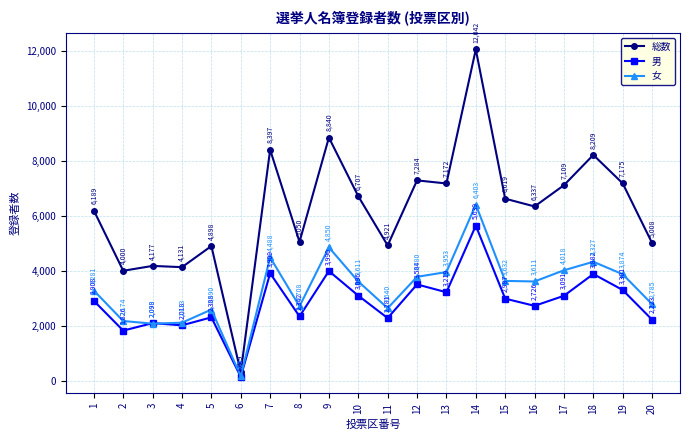

Is it true that 男 equals 3882 at 18?

True